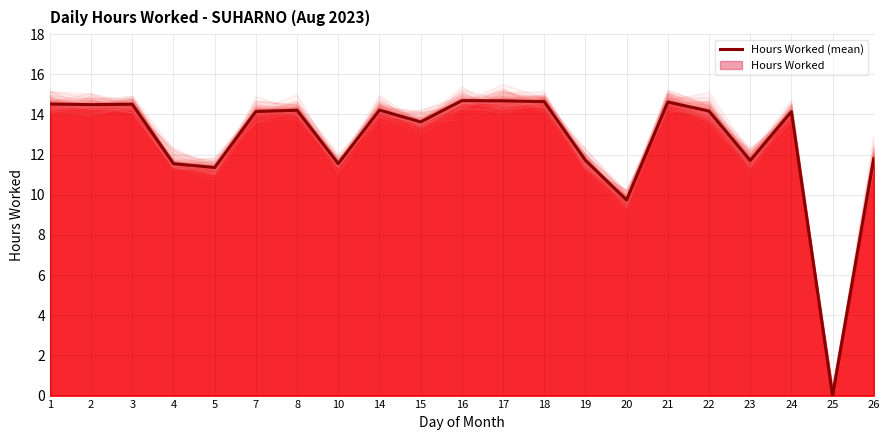

Reading left to right, extract all data points from this chart.

1=14.5	2=14.5	3=14.5	4=11.6	5=11.4	7=14.2	8=14.2	10=11.6	14=14.2	15=13.6	16=14.7	17=14.7	18=14.6	19=11.7	20=9.7	21=14.6	22=14.2	23=11.7	24=14.1	25=0.0	26=11.8